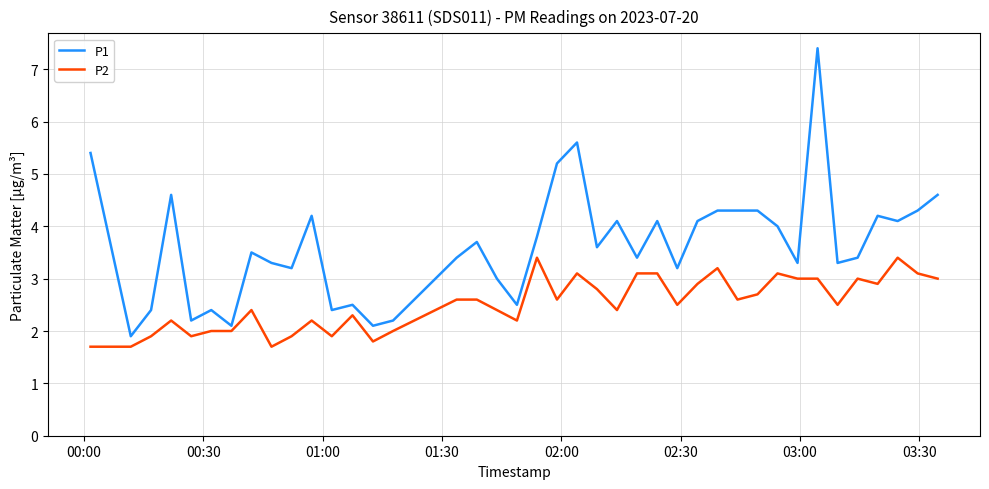

Rank the series by their maximum value, from highest to lowest.

P1, P2